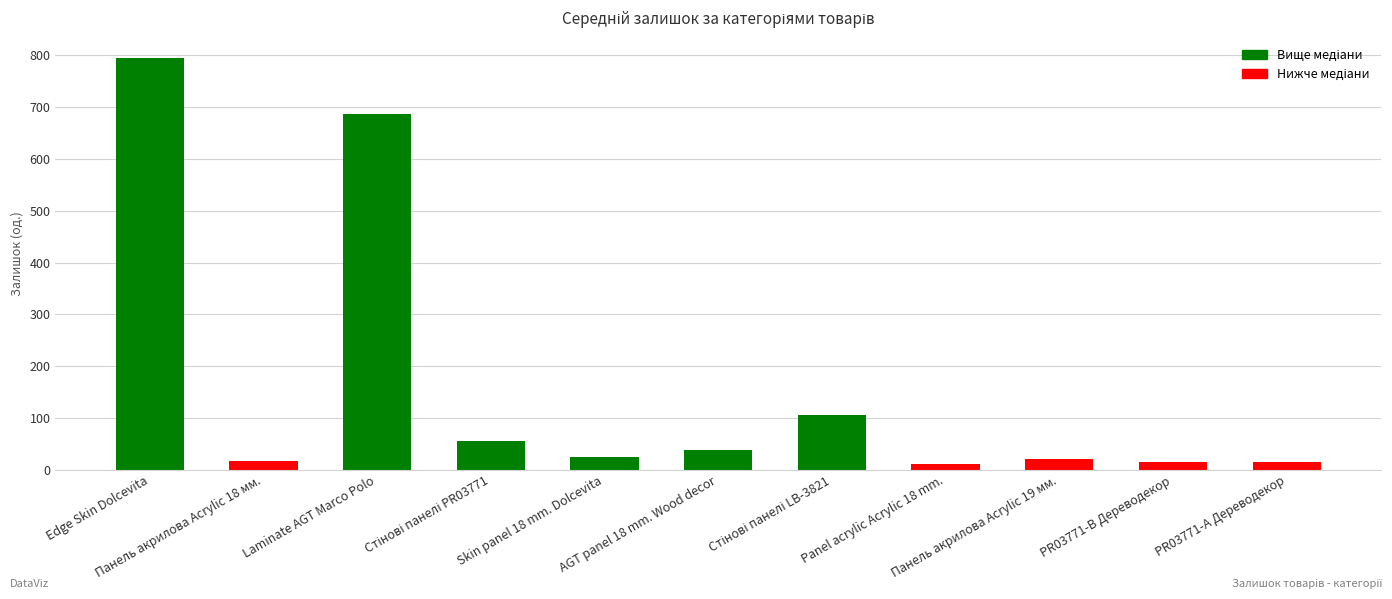

What is the sum of all values?

1784.4